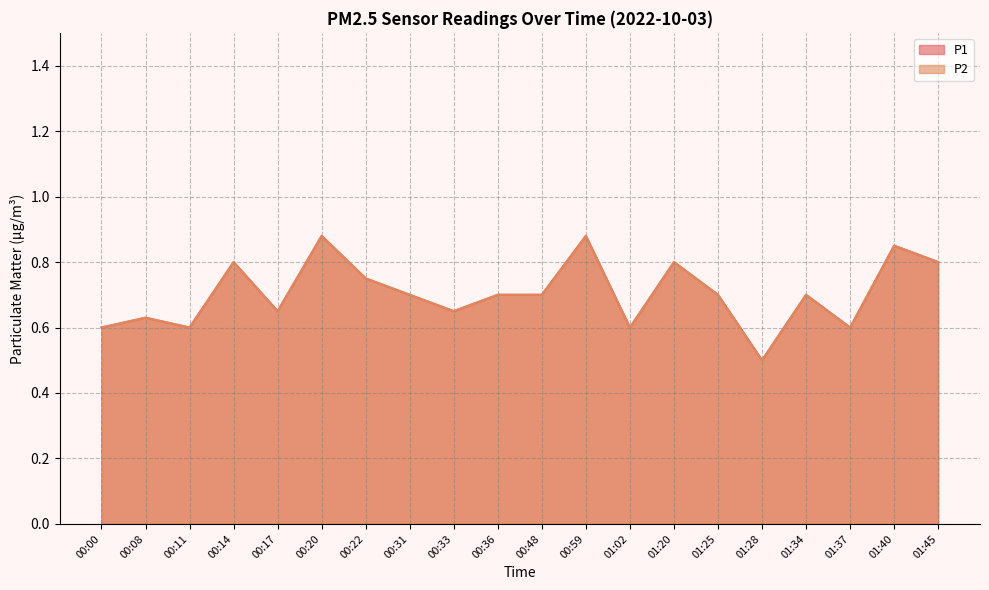

Does the chart have visible grid lines?

Yes